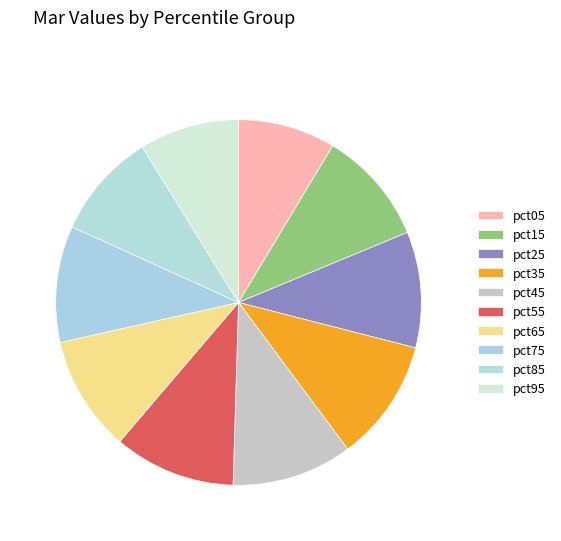

Is there a majority slice in this chart?

No